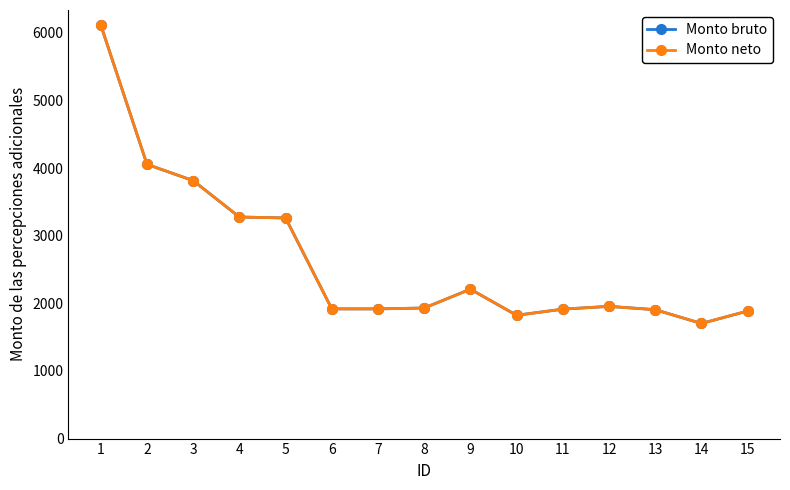

Does the chart have visible grid lines?

No